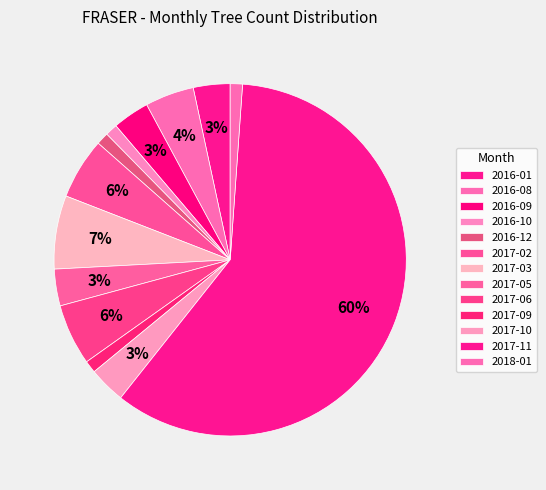

How many segments does this pie chart have?

13